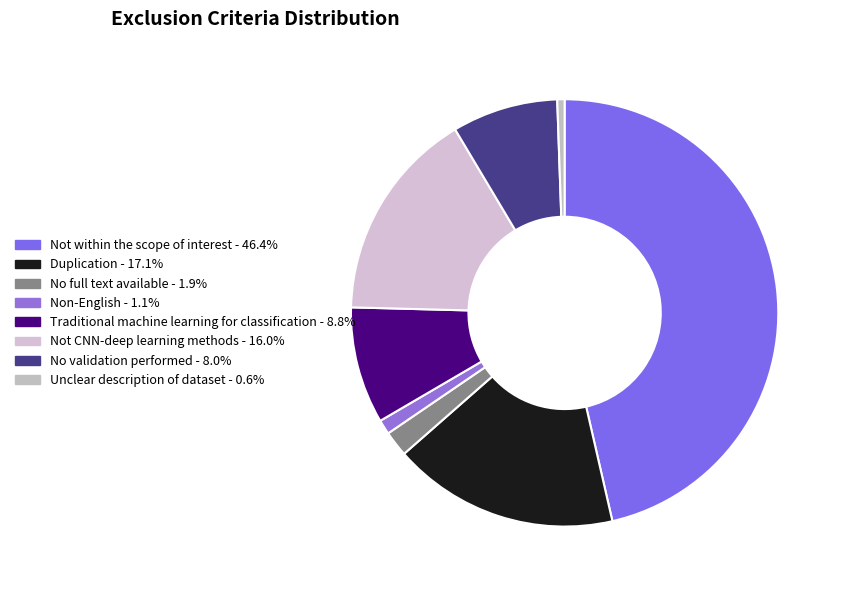

Count the number of slices in the pie.

8